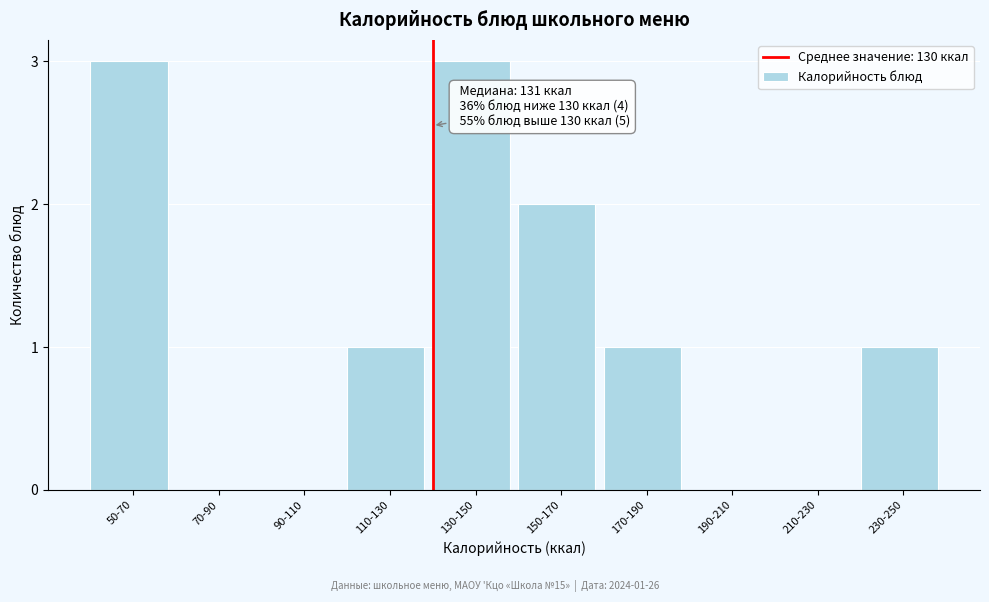

Reading left to right, list all the values displayed in this chart.

50-70=3	70-90=0	90-110=0	110-130=1	130-150=3	150-170=2	170-190=1	190-210=0	210-230=0	230-250=1